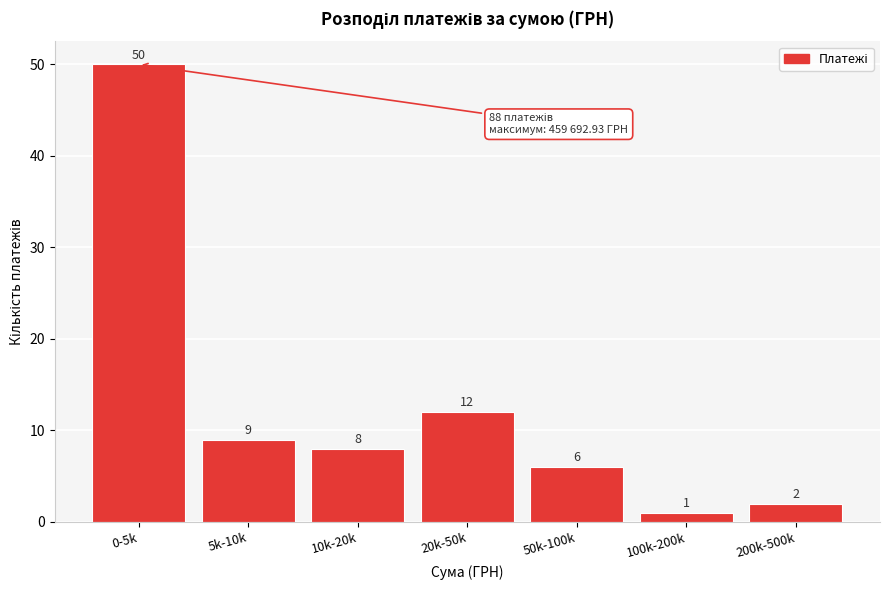

Reading right to left, what are all the values shown in this chart?

2	1	6	12	8	9	50